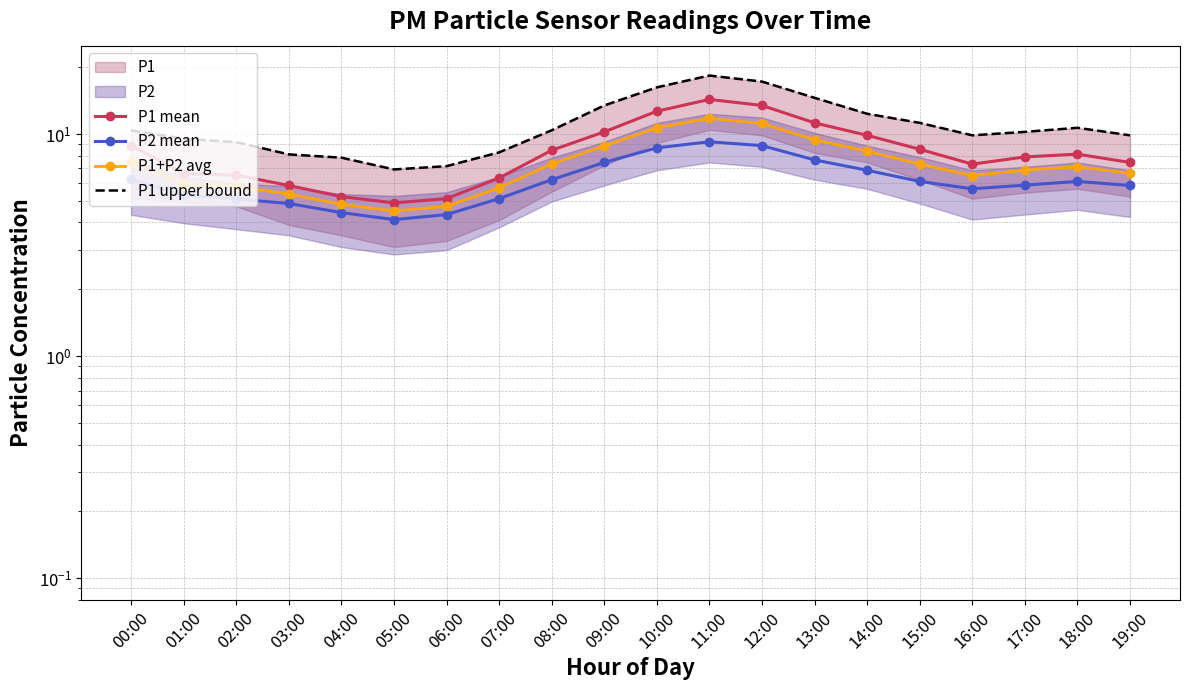

True or false: P1+P2 avg and P1 mean intersect in this chart.

False